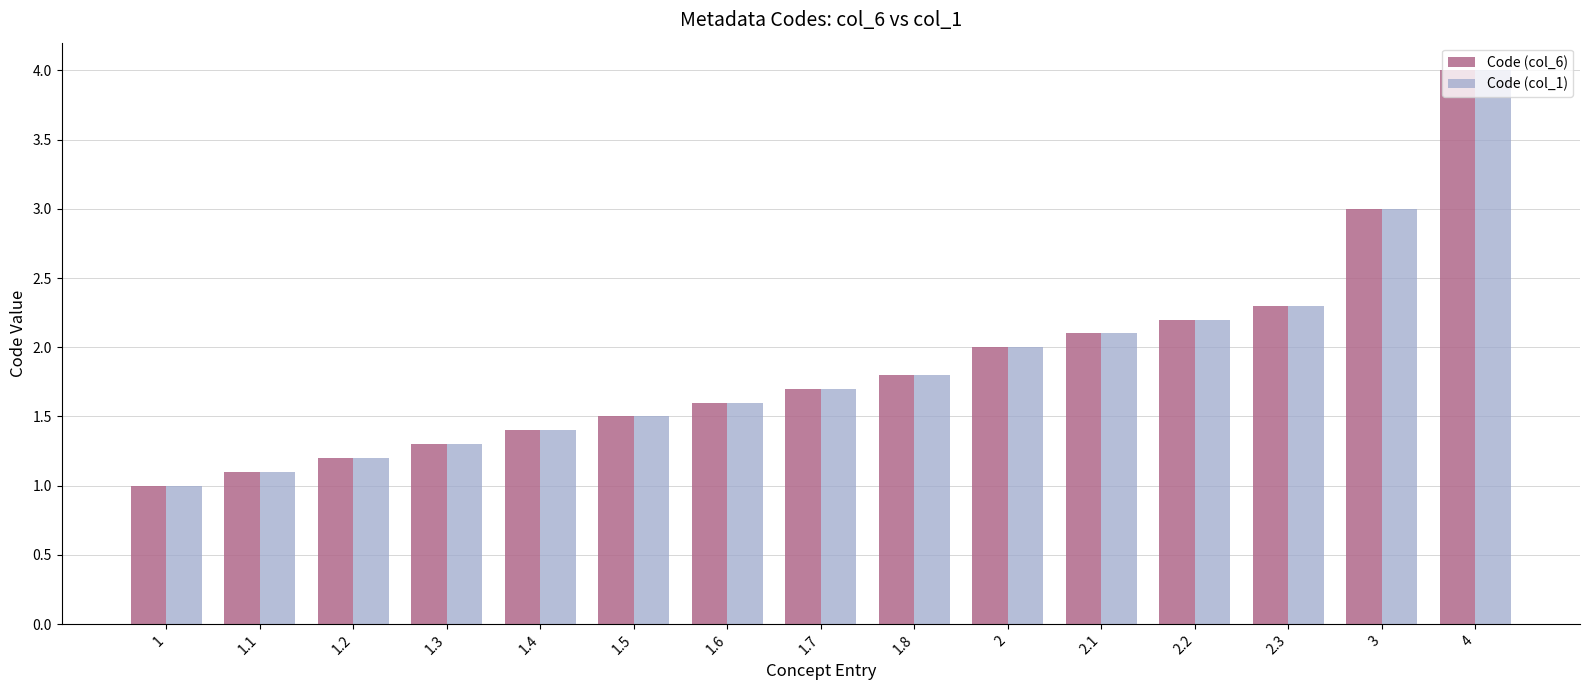

What is the label of the 1st bar from the right?

4